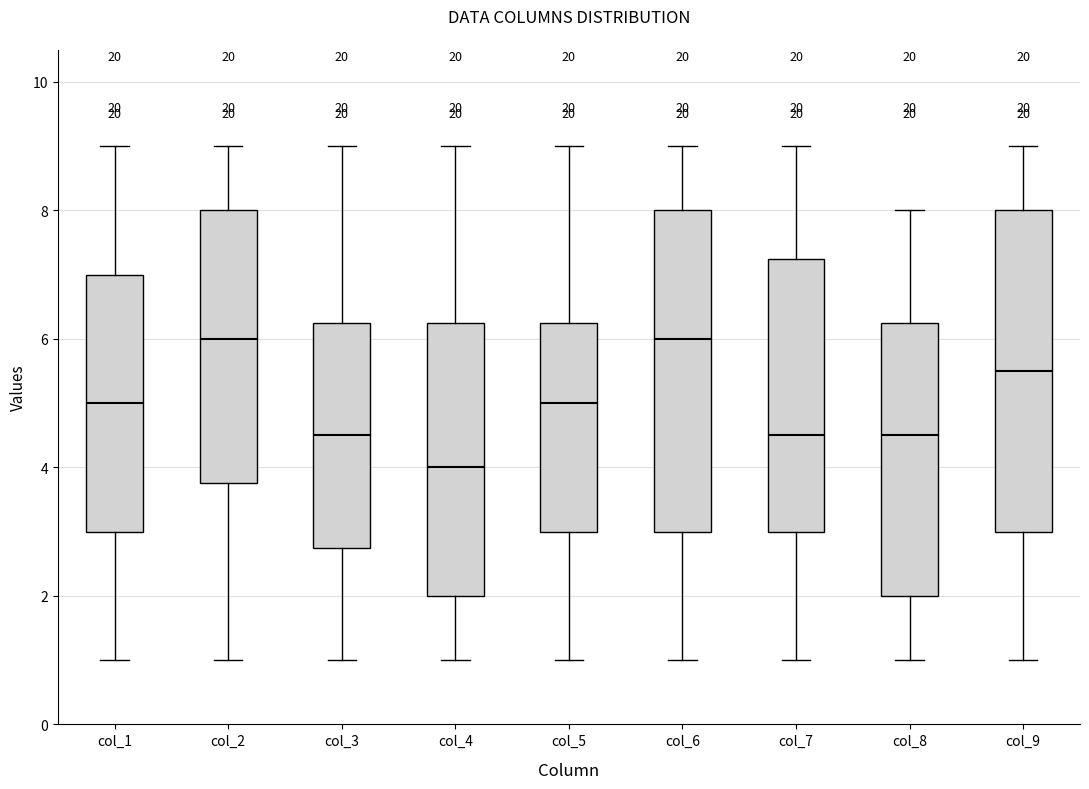

Reading left to right, read every box against the y-axis: the position of its median line, the range the box covers, and the ends of its whiskers. The values are not printed on the chart, so give them approximately, as read against the axis.

col_1: median 5.0, box 3.0 to 7.0, whiskers 1.0 to 9.0
col_2: median 6.0, box 3.8 to 8.0, whiskers 1.0 to 9.0
col_3: median 4.6, box 2.8 to 6.2, whiskers 1.0 to 9.0
col_4: median 4.0, box 2.0 to 6.2, whiskers 1.0 to 9.0
col_5: median 5.0, box 3.0 to 6.2, whiskers 1.0 to 9.0
col_6: median 6.0, box 3.0 to 8.0, whiskers 1.0 to 9.0
col_7: median 4.6, box 3.0 to 7.2, whiskers 1.0 to 9.0
col_8: median 4.6, box 2.0 to 6.2, whiskers 1.0 to 8.0
col_9: median 5.6, box 3.0 to 8.0, whiskers 1.0 to 9.0